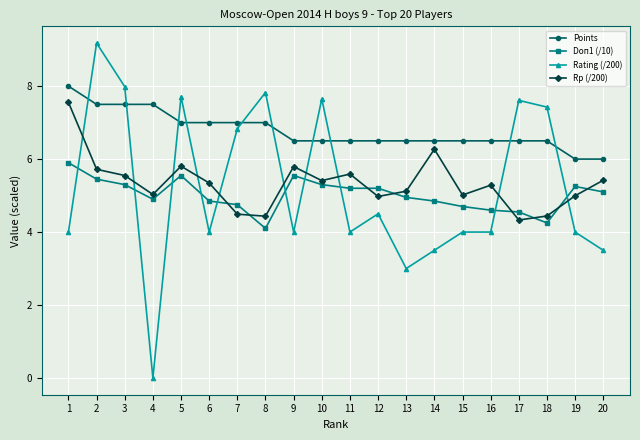

What is the average value of the Points series?

6.8